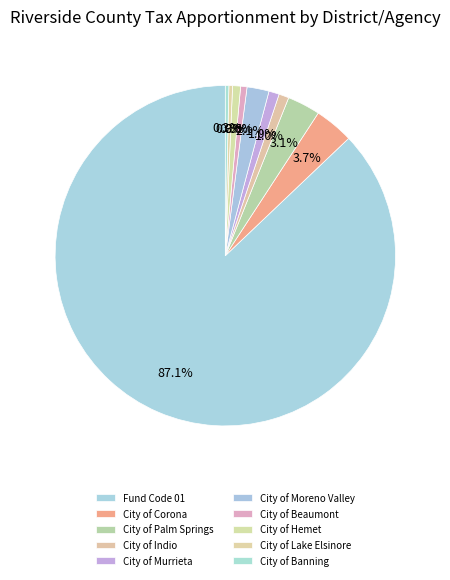

The City of Corona slice represents 4% of the pie. True or false?

True